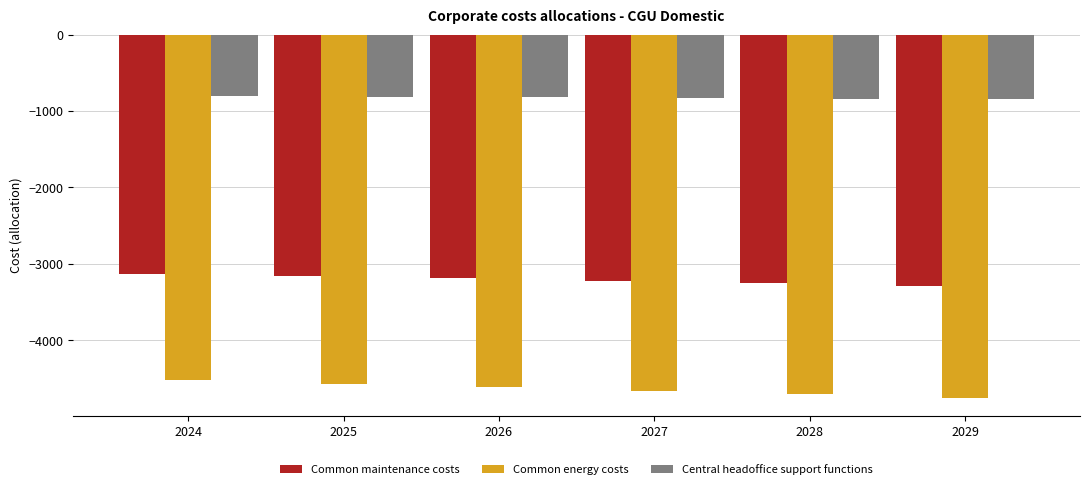

What is the maximum value for Common energy costs?

-4520